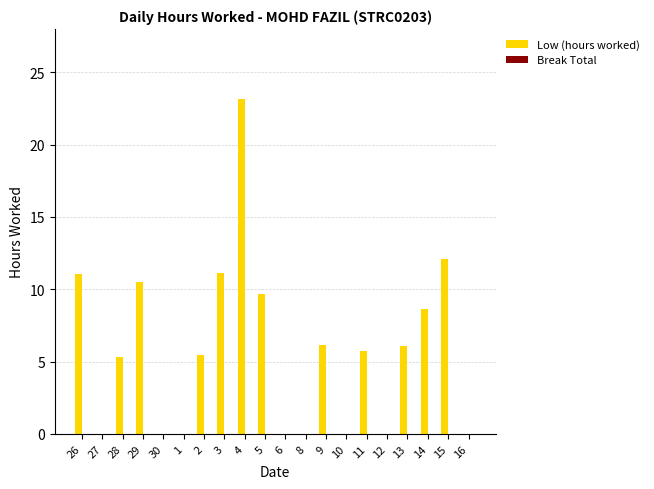

What is the sum of all values?

114.9